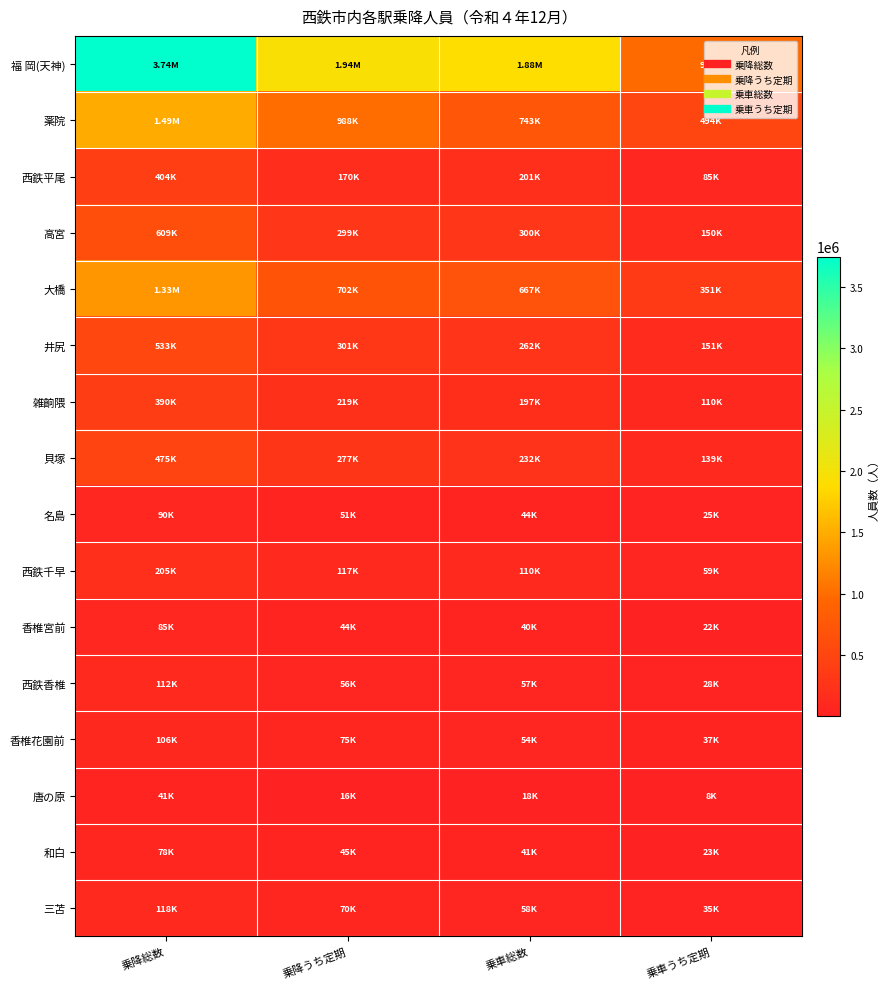

Rank the series at 乗降うち定期 from highest to lowest value.

福 岡(天神), 薬院, 大橋, 井尻, 高宮, 貝塚, 雑餉隈, 西鉄平尾, 西鉄千早, 香椎花園前, 三苫, 西鉄香椎, 名島, 和白, 香椎宮前, 唐の原